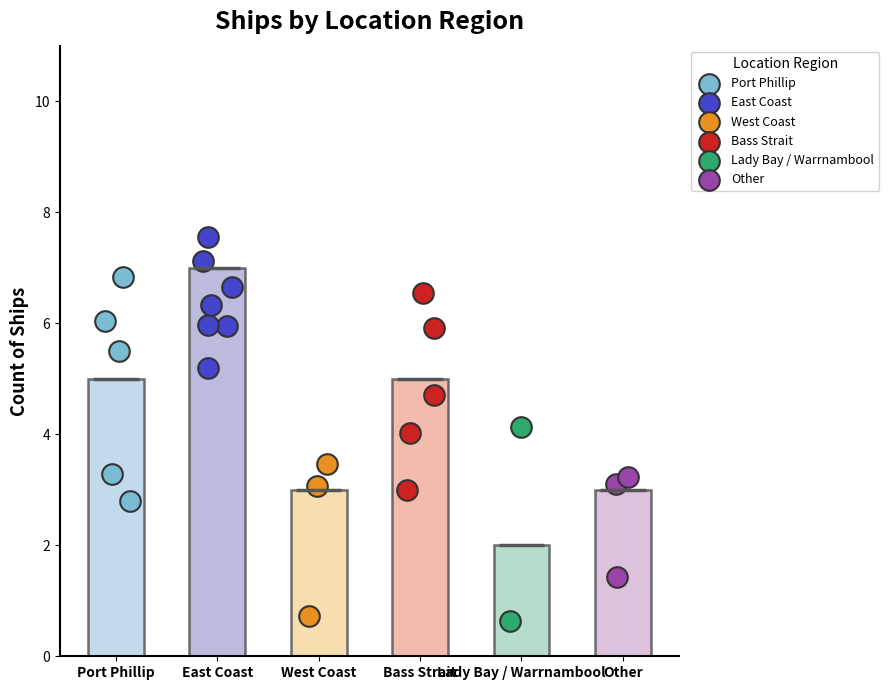

Approximately how many times larger is the value at Port Phillip compared to Other?

1.7